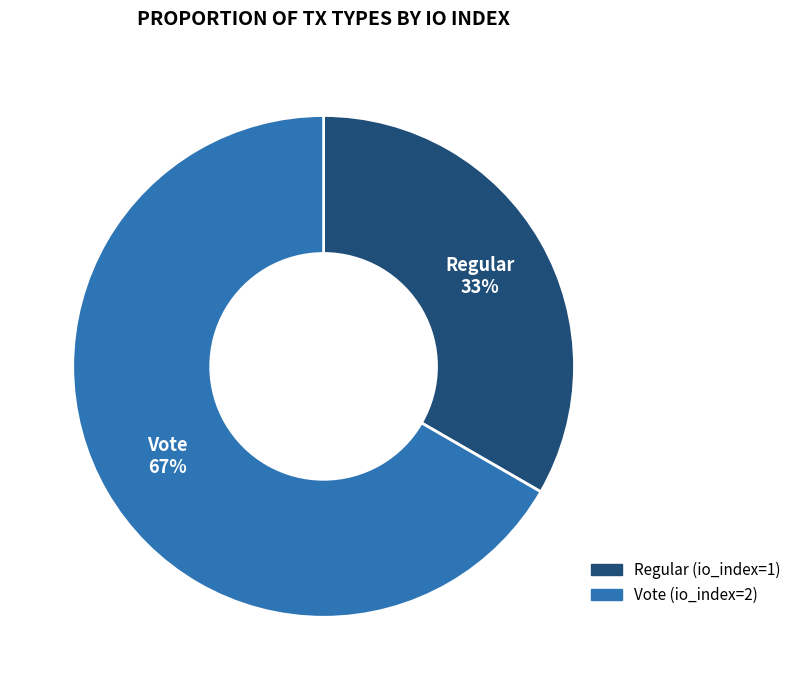

Which slice is the smallest?

Regular